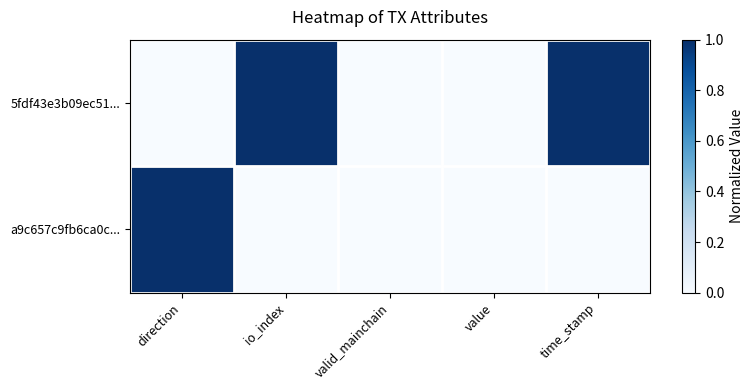

Which category has the lowest value across all series?

direction